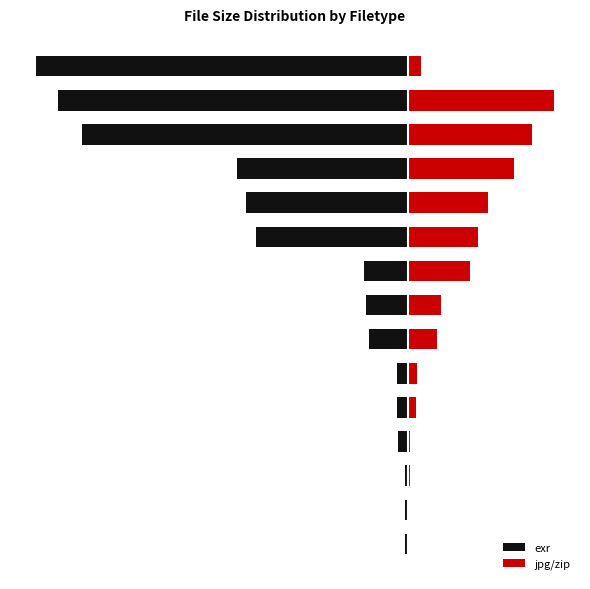

Which category has the lowest value in the exr series?

14